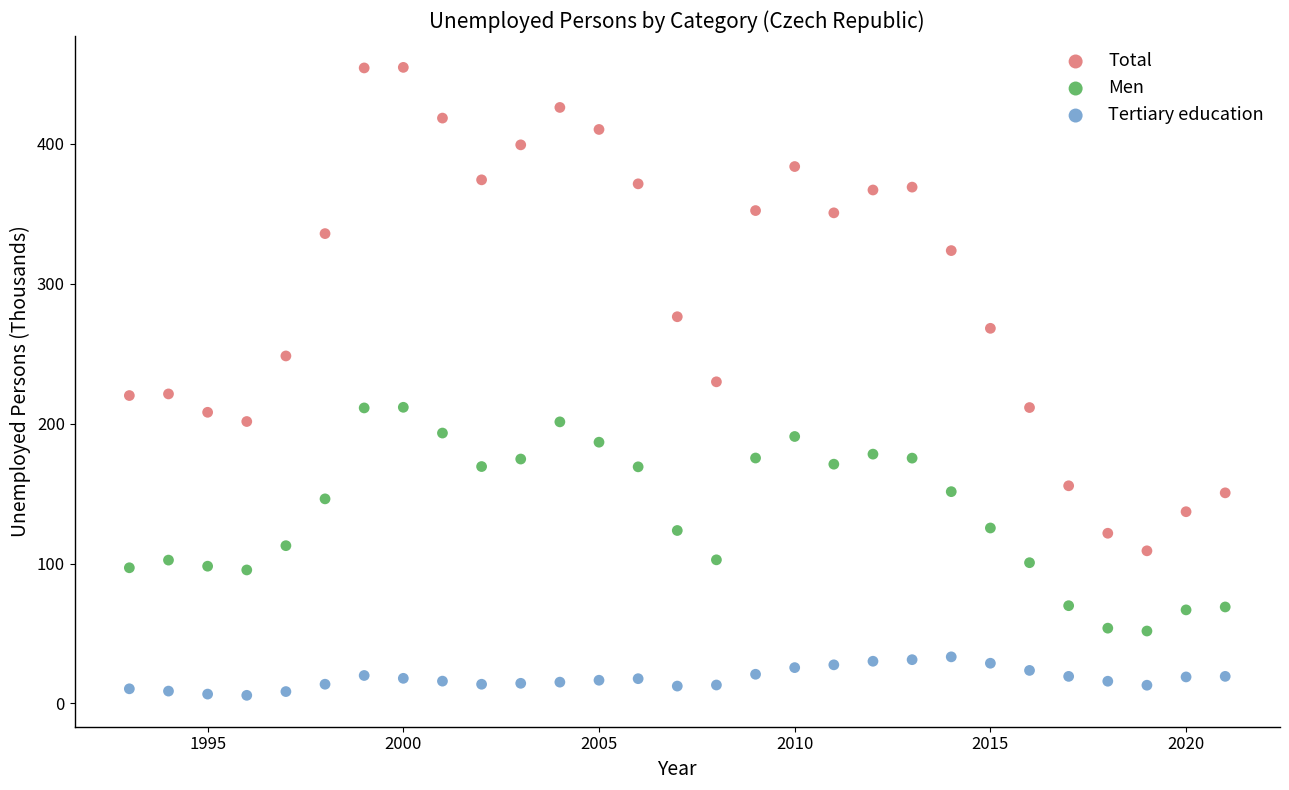

Which series has the widest spread of Y values?

Total